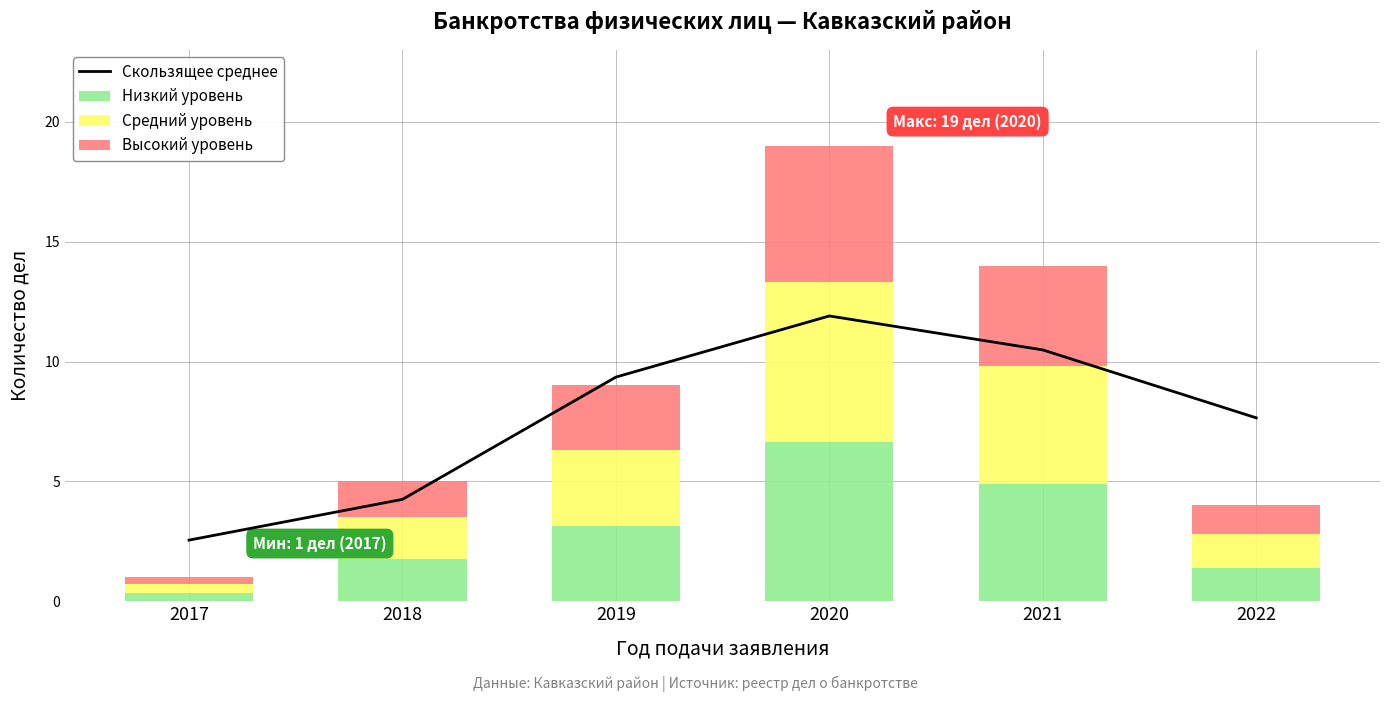

Reading left to right, transcribe all the data shown in this chart.

2017=2.5	2018=4.2	2019=9.3	2020=11.9	2021=10.5	2022=7.6